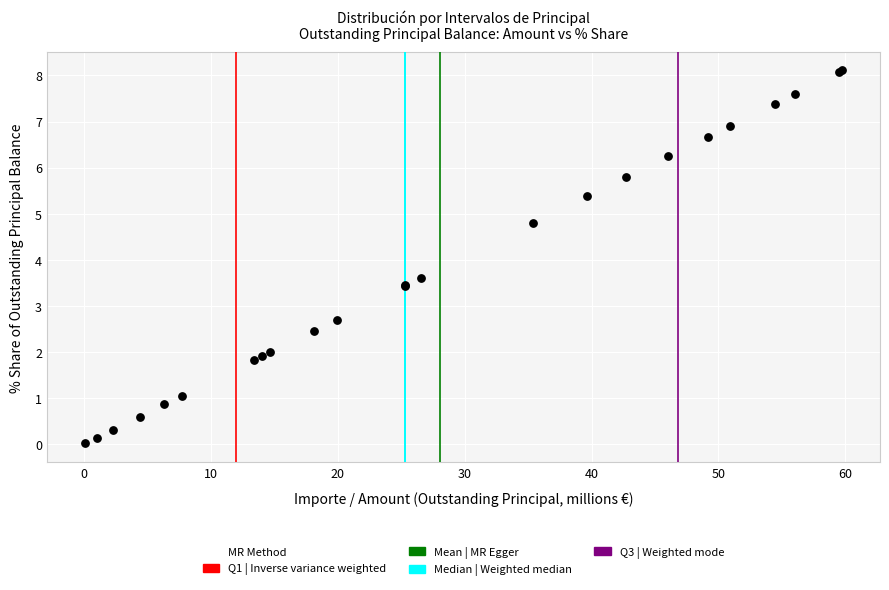

What Y value in the scatter plot is closest to 4?

3.6